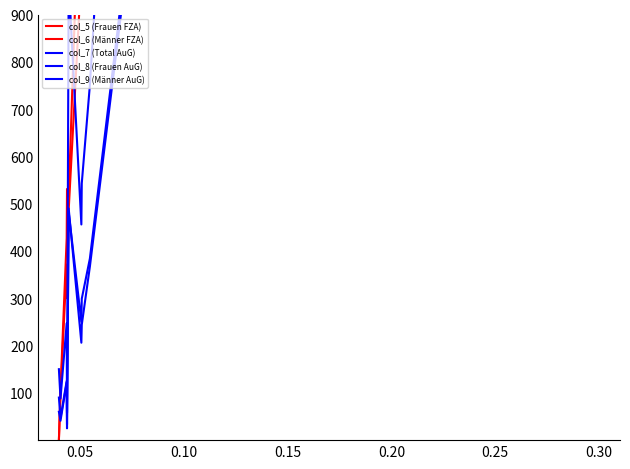

True or false: col_5 (Frauen FZA) has a value of 34056 at 8.

False